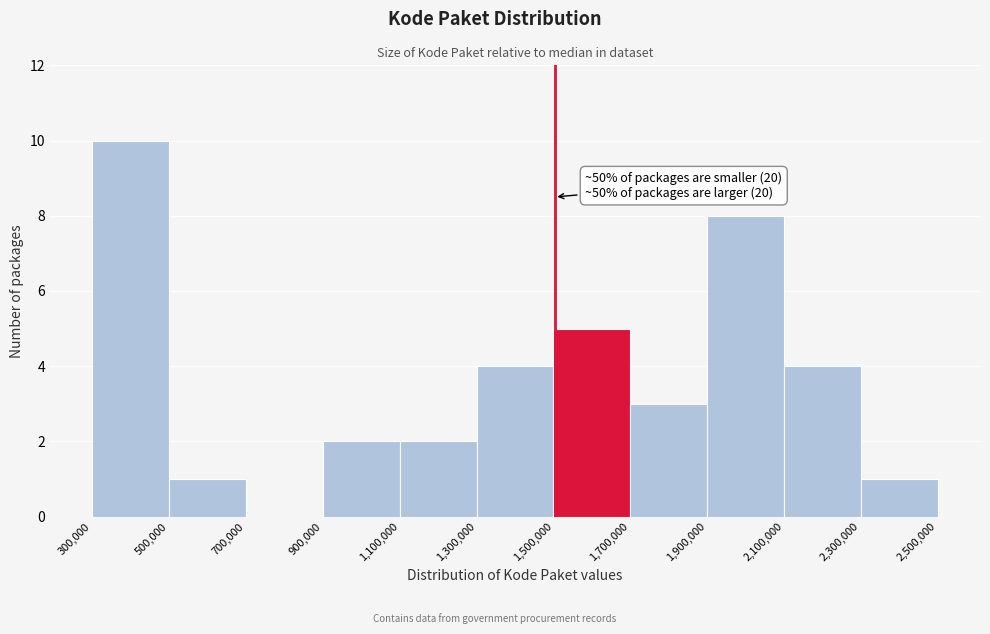

Which range on the x-axis has the tallest bar?

300,000 to 500,000